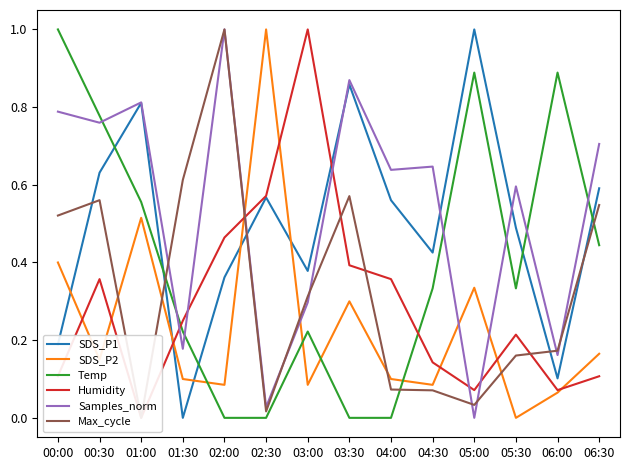

Which has a higher value, 01:00 or 00:00?

01:00